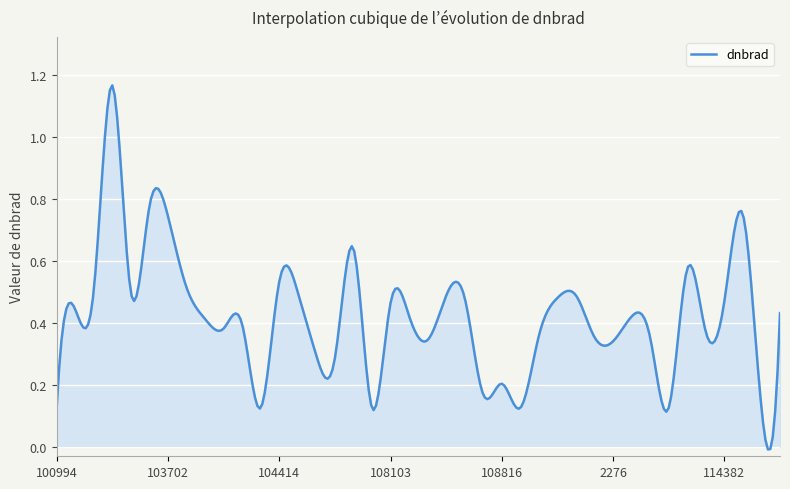

Does the chart have visible grid lines?

Yes